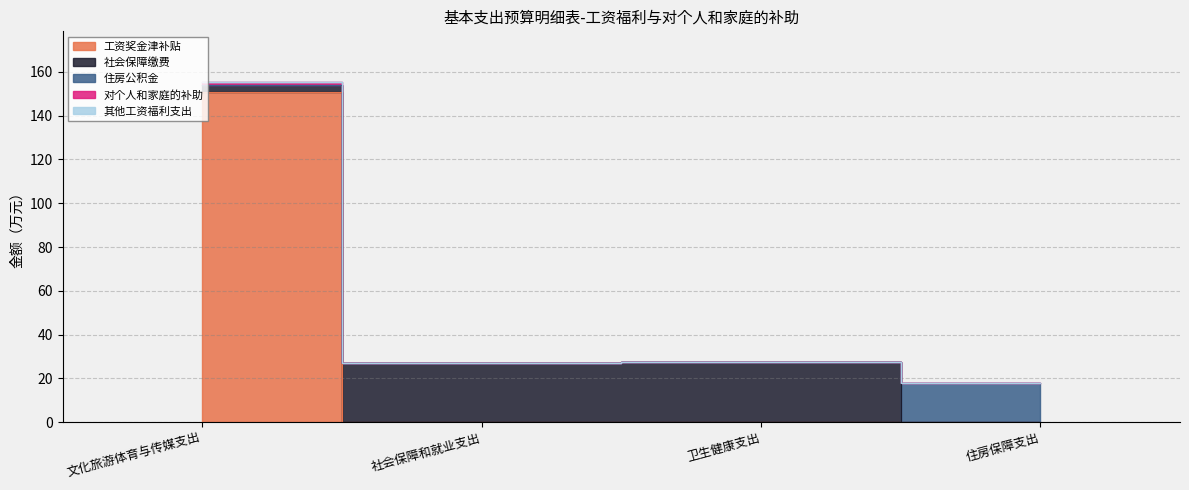

At which label is 住房公积金 closest to 9?

文化旅游体育与传媒支出